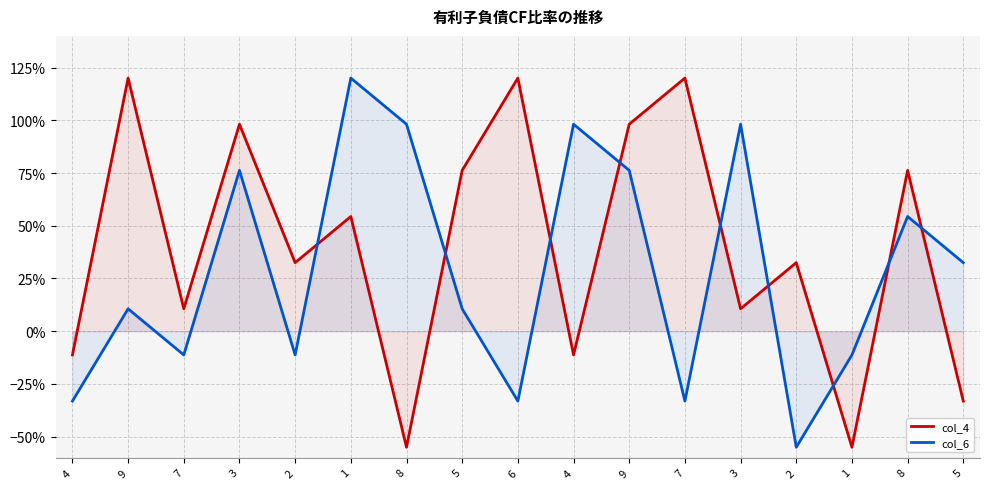

Where is the first local minimum for col_6?

7